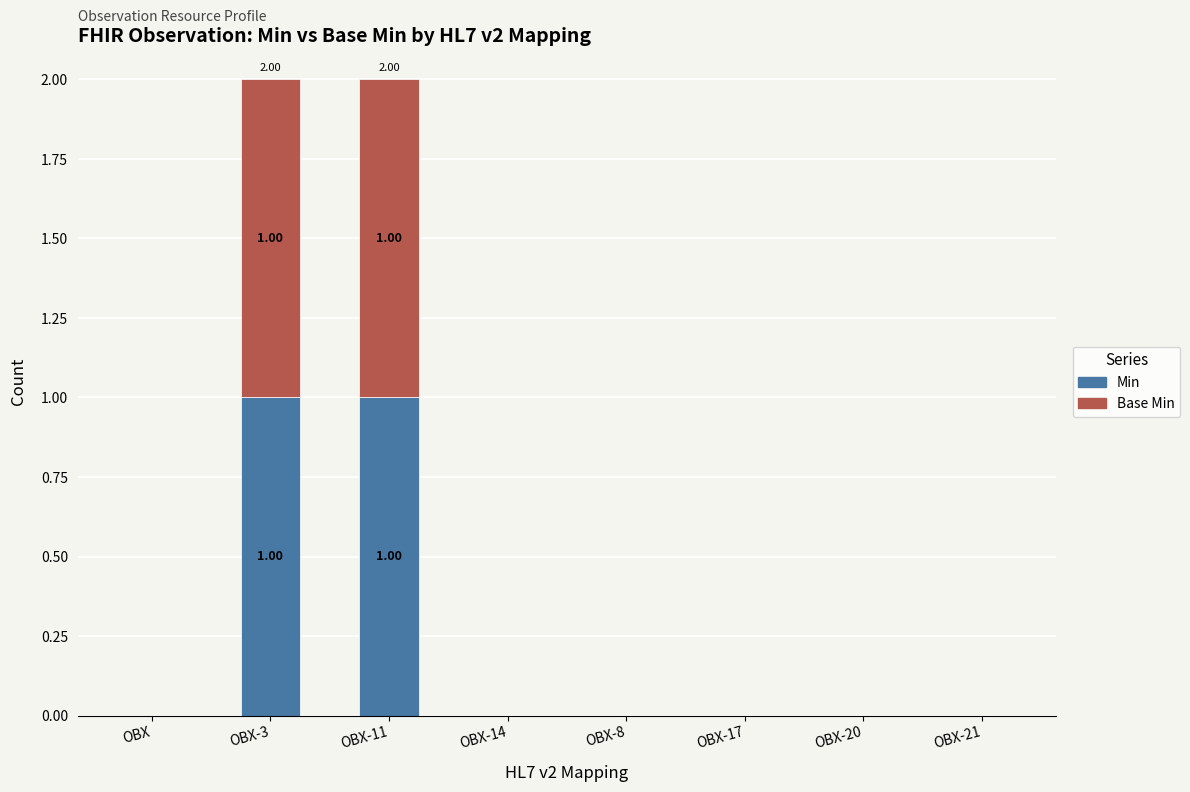

What are all the series names shown in the legend?

Min, Base Min